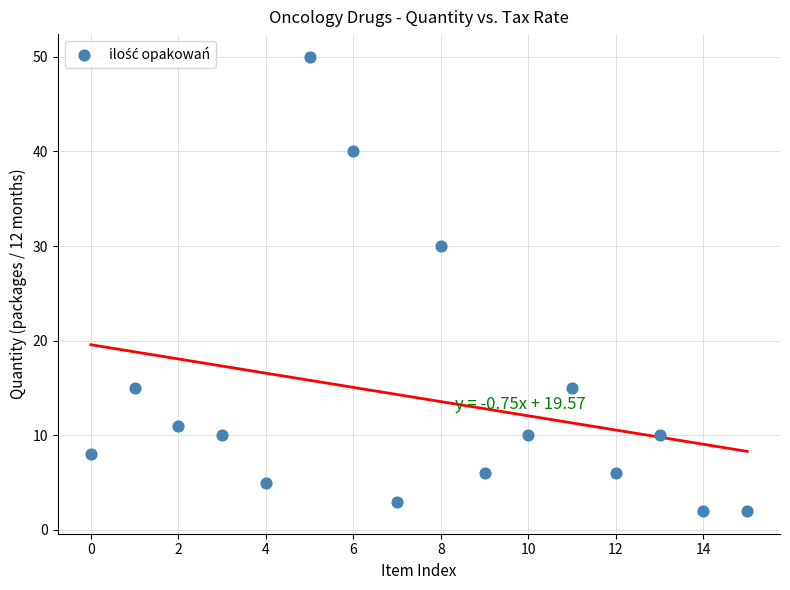

What is the range of Y values (max minus min)?

48